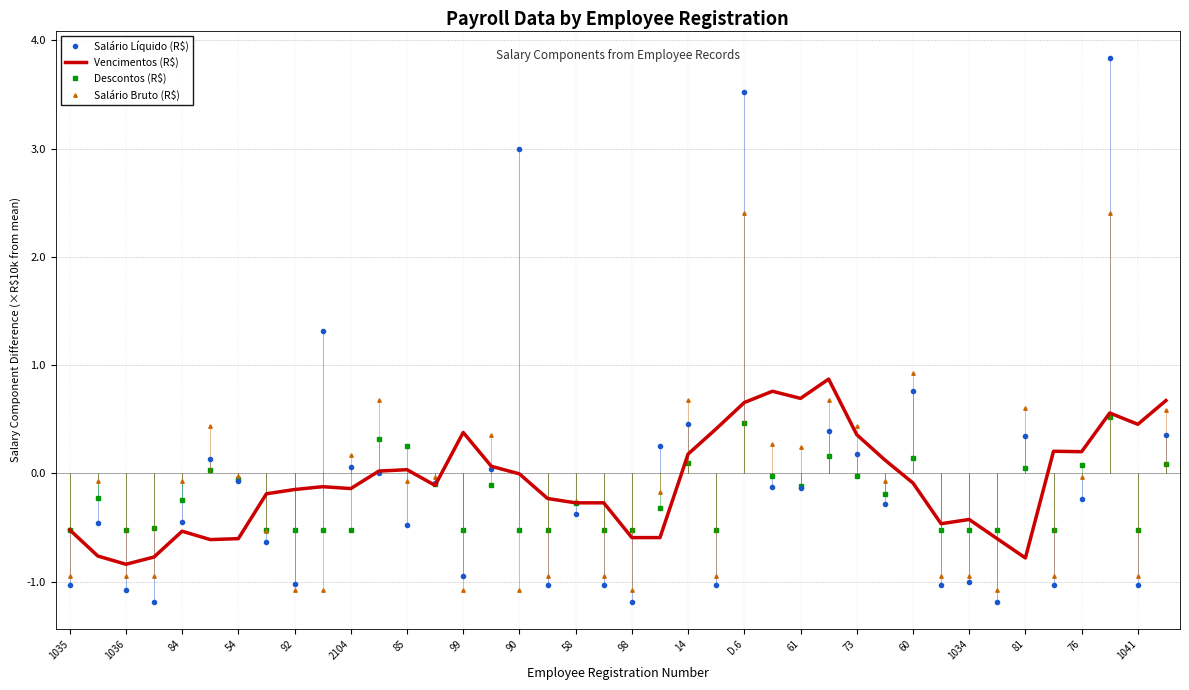

What is the highest value of the Descontos (R$) series?

0.5